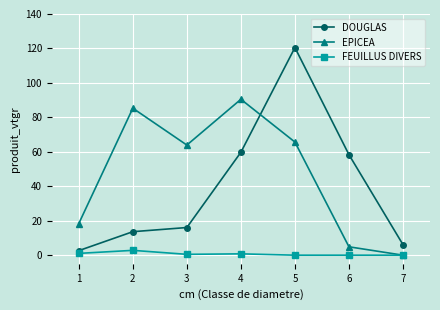

True or false: FEUILLUS DIVERS and DOUGLAS cross at least once.

False